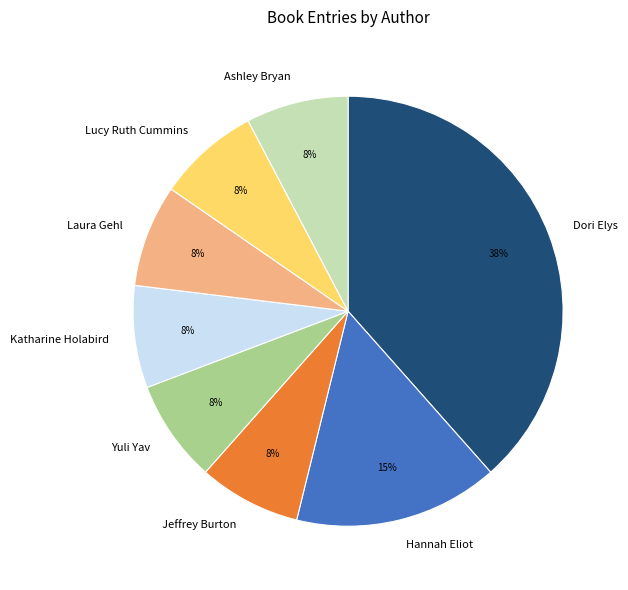

Which slice is the largest?

Dori Elys